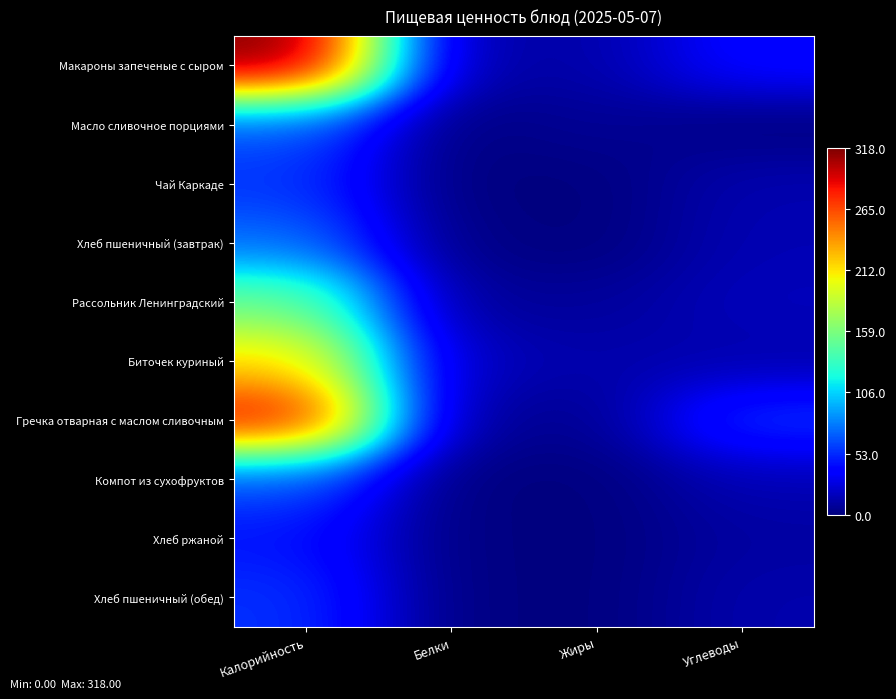

Reading left to right, list all the values displayed in this chart.

Макароны запеченые с сыром: Калорийность=318	Белки=10	Жиры=12	Углеводы=41
Масло сливочное порциями: Калорийность=66	Белки=0	Жиры=7	Углеводы=0
Чай Каркаде: Калорийность=56	Белки=0	Жиры=0	Углеводы=14
Хлеб пшеничный (завтрак): Калорийность=74	Белки=2	Жиры=0	Углеводы=15
Рассольник Ленинградский: Калорийность=152	Белки=7	Жиры=8	Углеводы=17
Биточек куриный: Калорийность=215	Белки=17	Жиры=13	Углеводы=13
Гречка отварная с маслом сливочным: Калорийность=290	Белки=7	Жиры=5	Углеводы=57
Компот из сухофруктов: Калорийность=65	Белки=0	Жиры=0	Углеводы=15
Хлеб ржаной: Калорийность=45	Белки=1	Жиры=0	Углеводы=10
Хлеб пшеничный (обед): Калорийность=55	Белки=1	Жиры=0	Углеводы=13